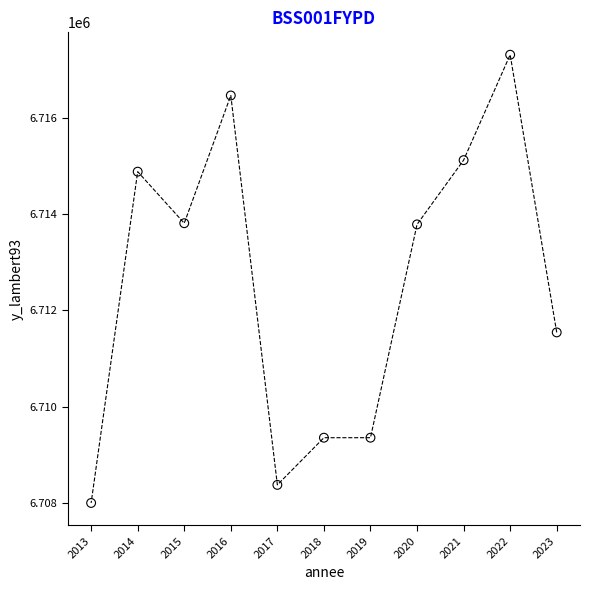

What is the range of Y values (max minus min)?

9301.3